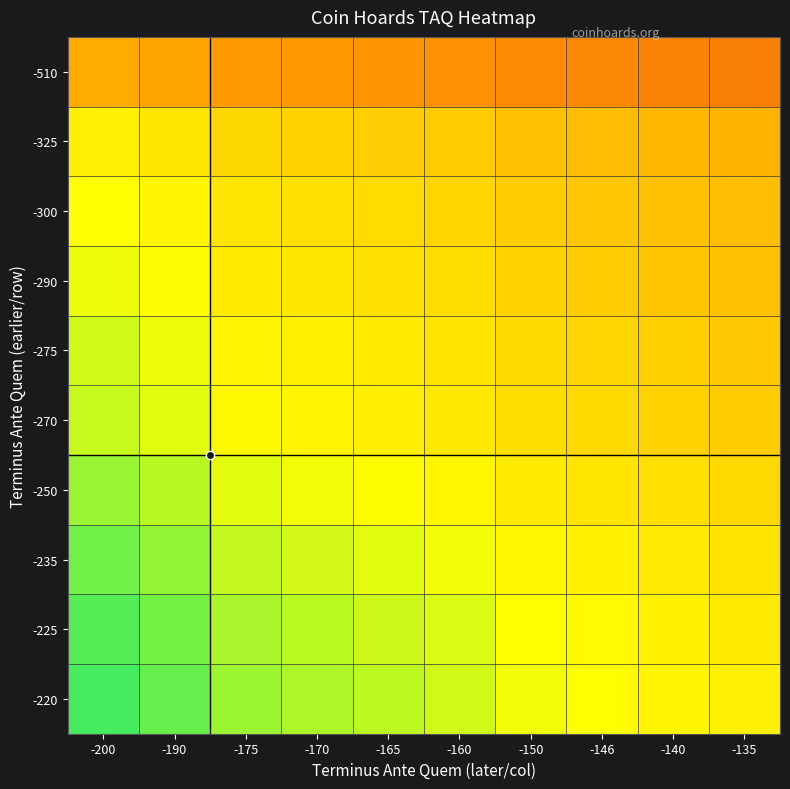

Which label corresponds to the smallest value in the chart?

-135